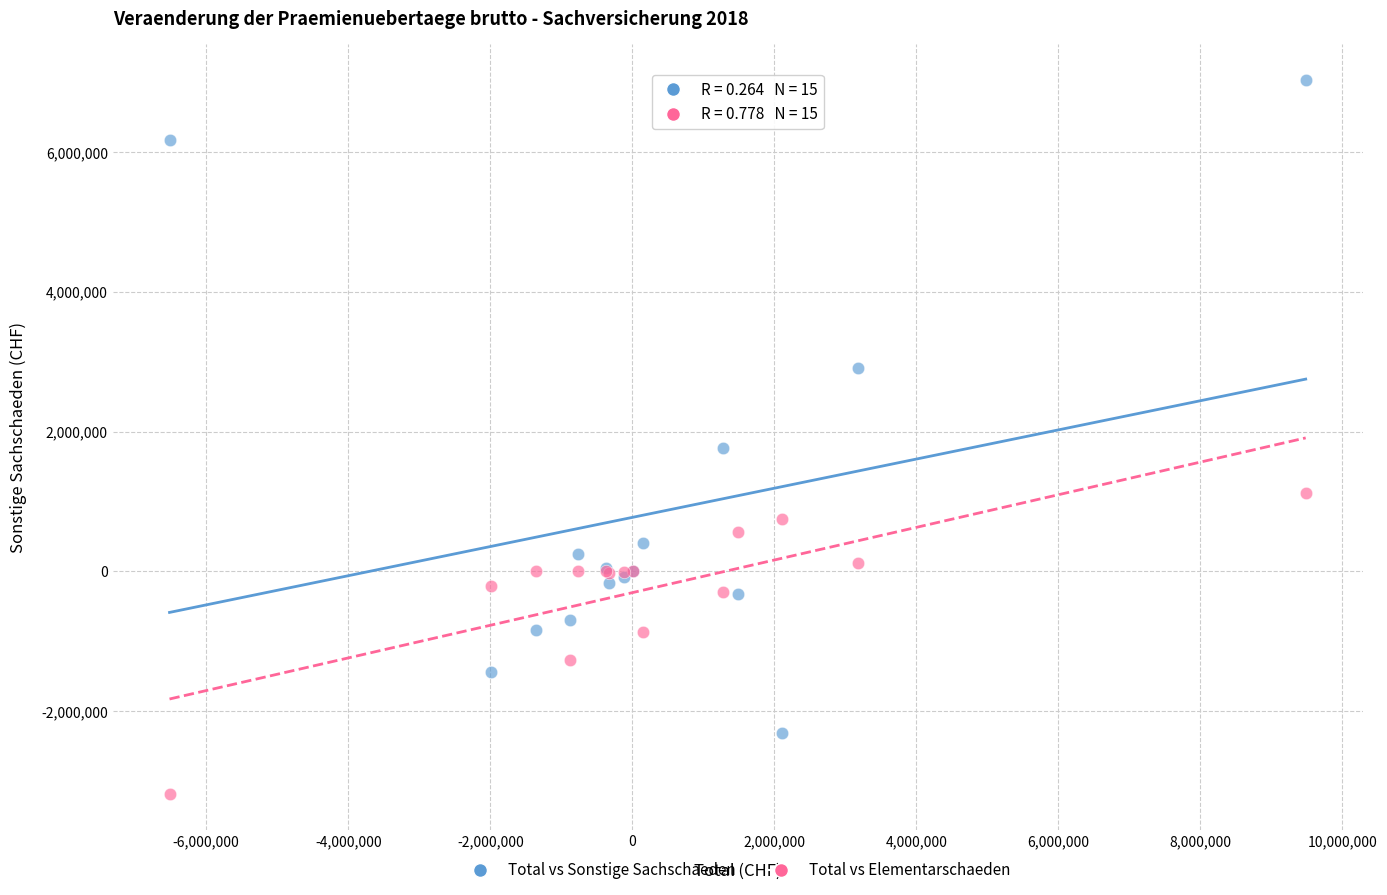

Which series reaches the maximum Y coordinate?

Total vs Sonstige Sachschaeden